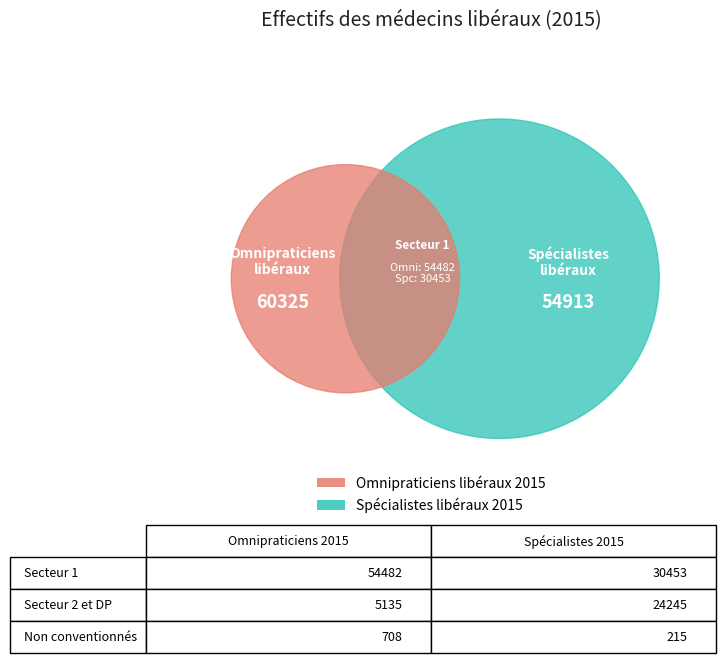

Which category has the smallest portion of the pie?

Non conventionnés